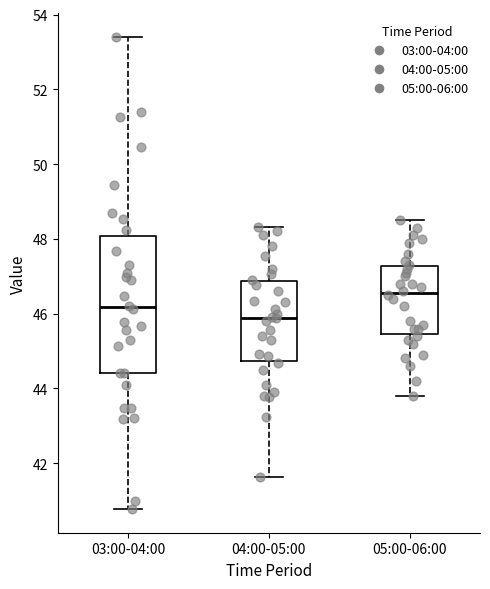

Reading left to right, read every box against the y-axis: the position of its median line, the range the box covers, and the ends of its whiskers. The values are not printed on the chart, so give them approximately, as read against the axis.

03:00-04:00: median 46.2, box 44.4 to 48.0, whiskers 40.8 to 53.4
04:00-05:00: median 45.8, box 44.8 to 46.8, whiskers 41.6 to 48.4
05:00-06:00: median 46.6, box 45.4 to 47.2, whiskers 43.8 to 48.6